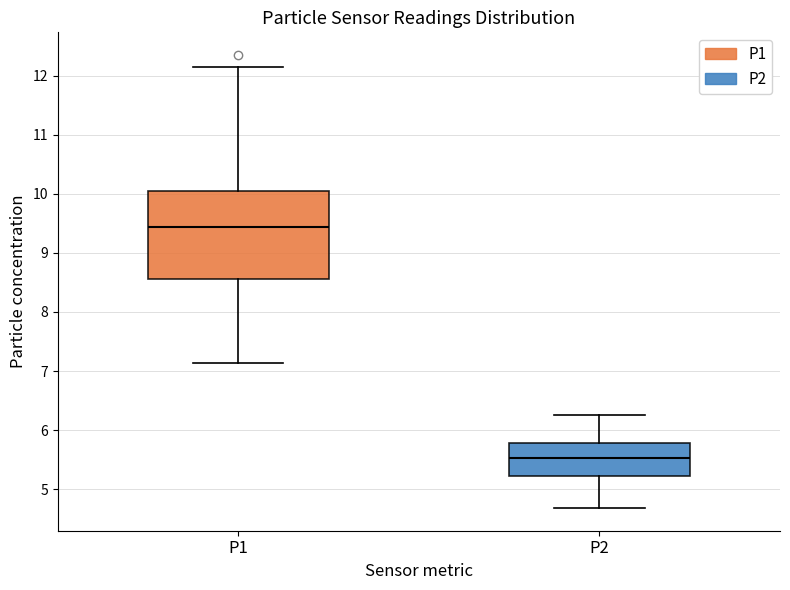

Which box has the highest median line?

P1